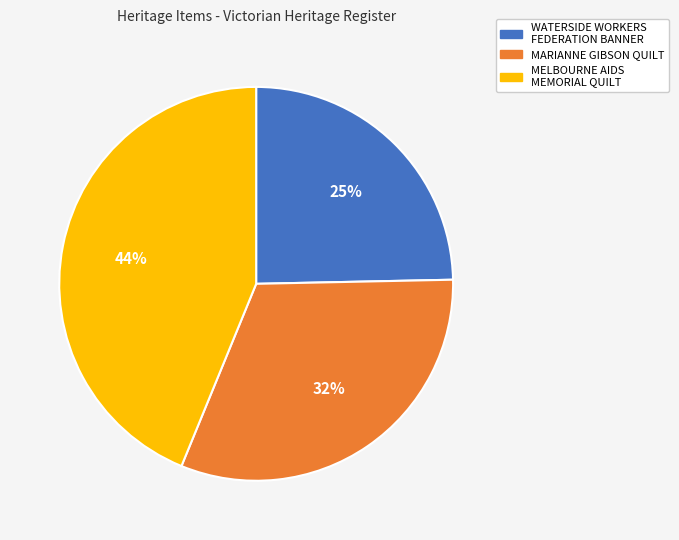

What percentage is the MARIANNE GIBSON QUILT slice, to the nearest percent?

32%